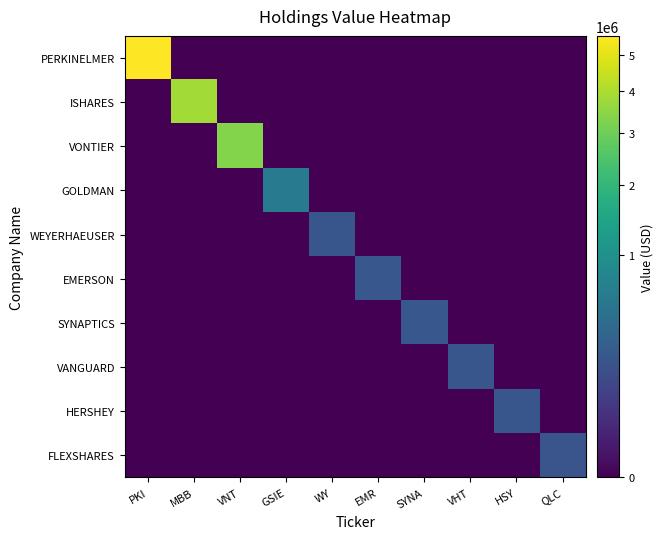

Rank the series at PKI from lowest to highest value.

ISHARES, VONTIER, GOLDMAN, WEYERHAEUSER, EMERSON, SYNAPTICS, VANGUARD, HERSHEY, FLEXSHARES, PERKINELMER